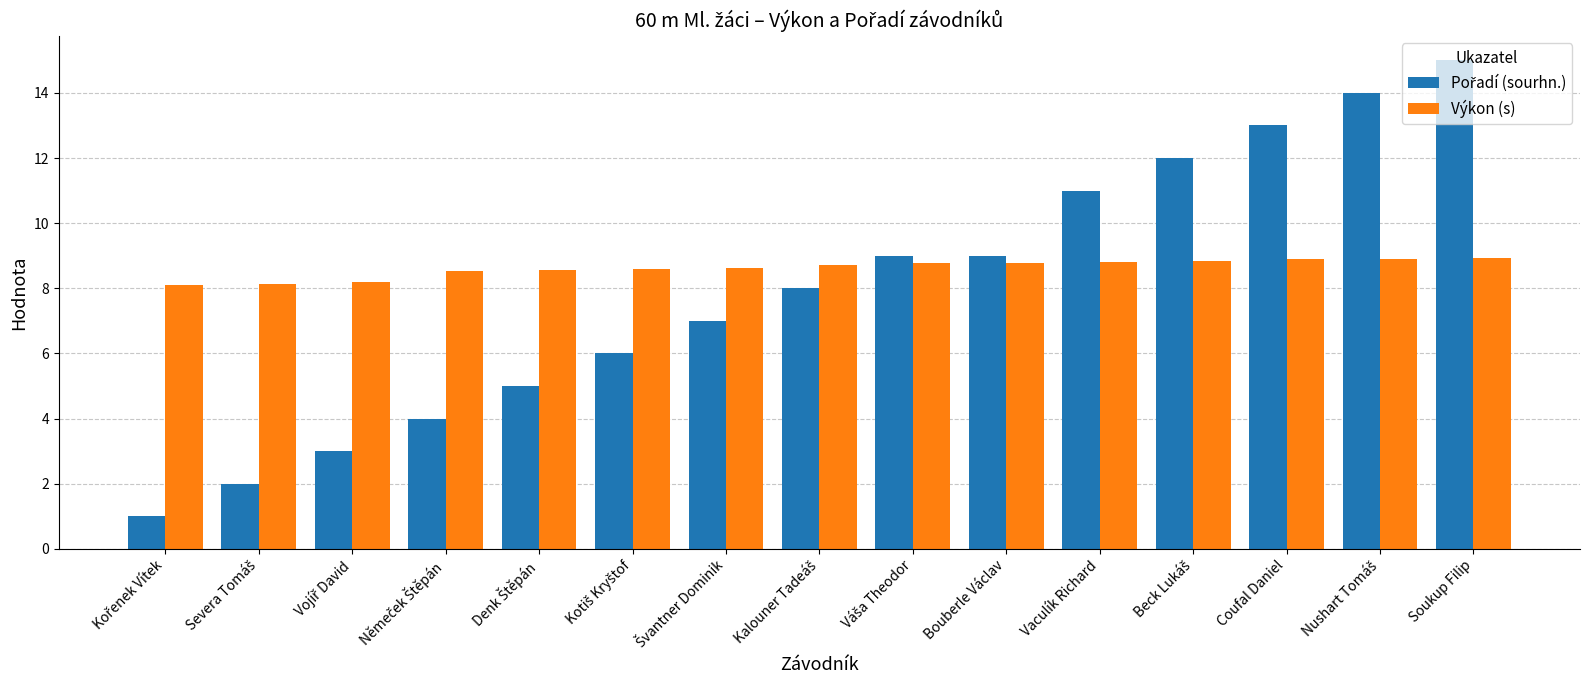

What is the average value of the Výkon (s) series?

8.6